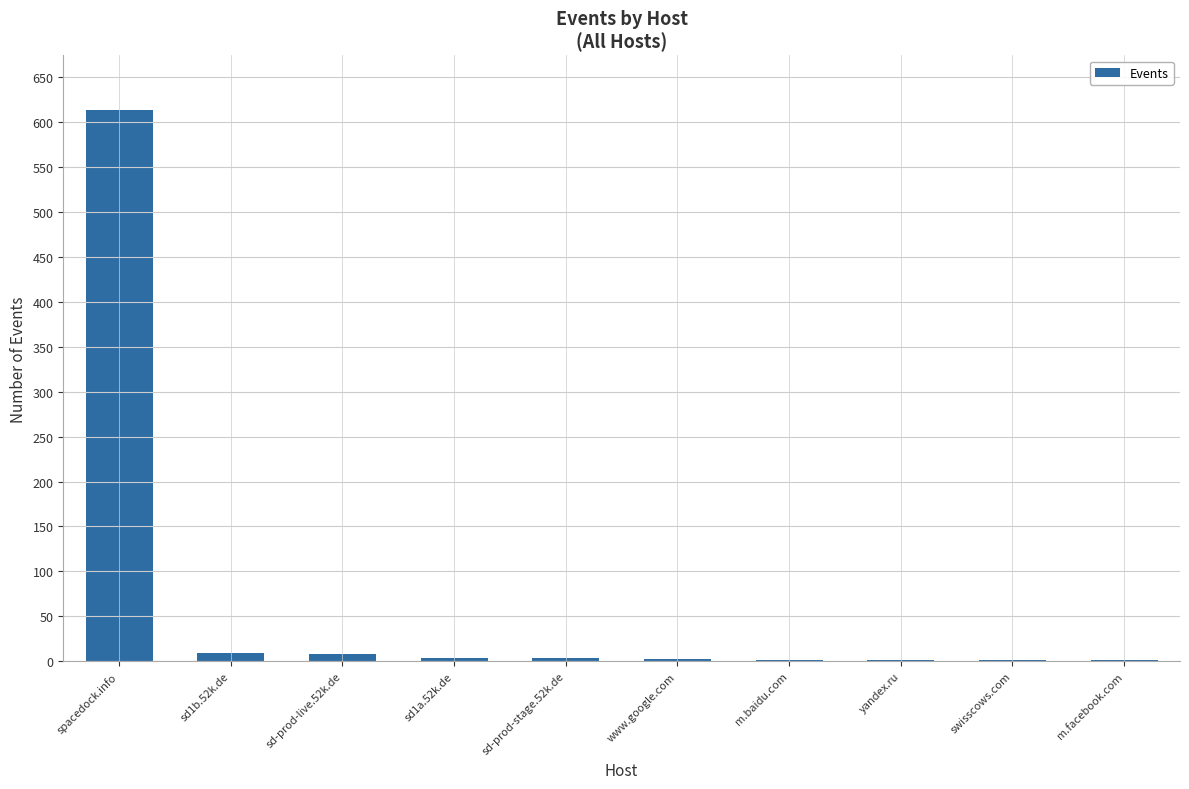

Are the bars grouped side by side (vs. stacked)?

No